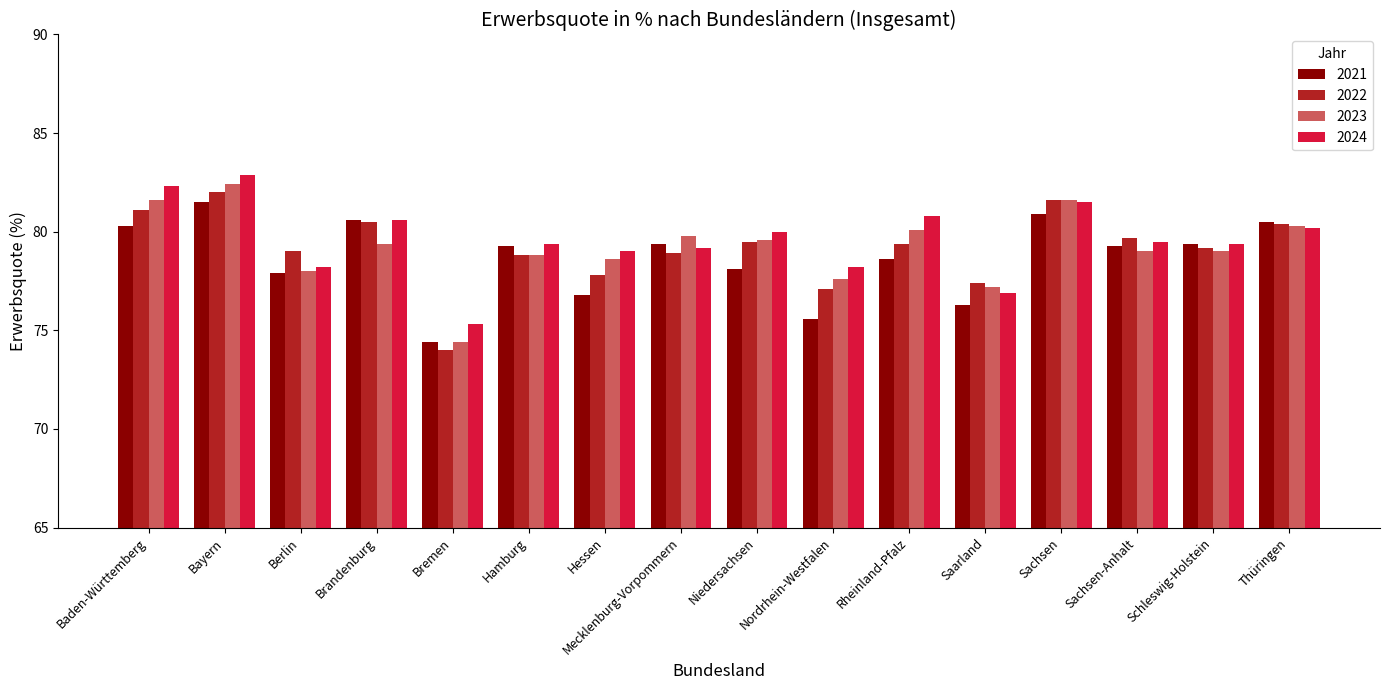

Is it true that 2023 equals 79.6 at Niedersachsen?

True